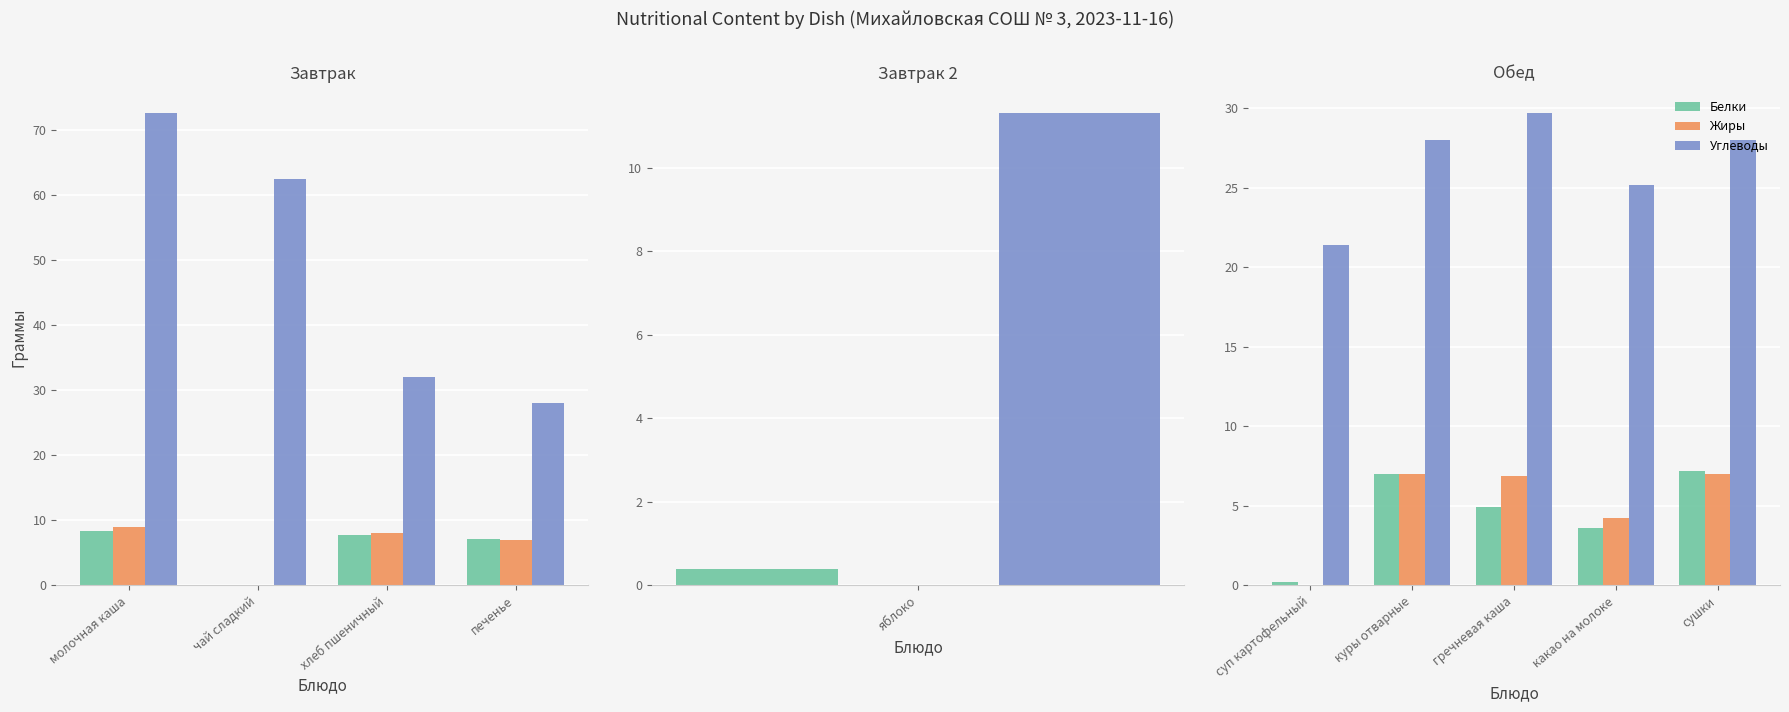

How many distinct data groups are displayed?

3